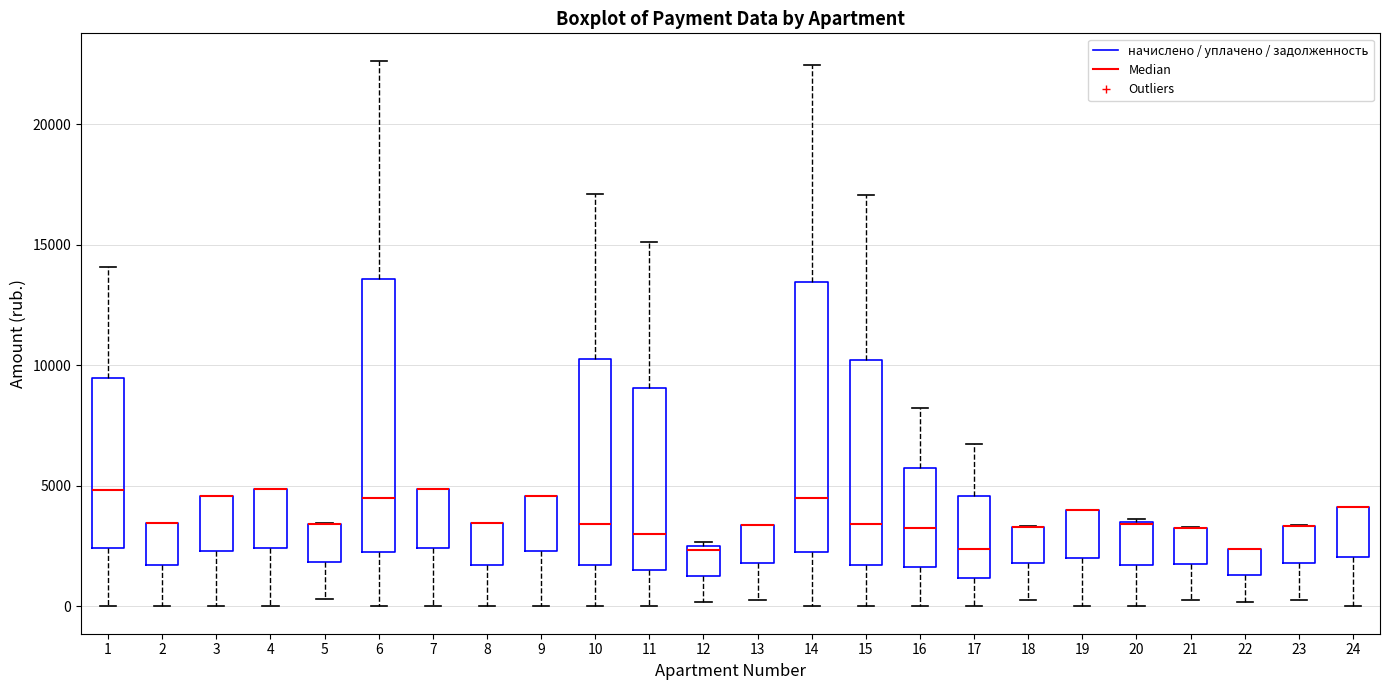

Reading left to right, transcribe this box plot: for each box, give where its median line is, the range the box spans, and where its two whiskers end, as read against the y-axis. The values are not printed on the chart, so give them approximately, as read against the axis.

1: median 5000, box 2500 to 9500, whiskers 0 to 14000
2: median 3500 (drawn on the box's upper edge), box 1500 to 3500, whiskers 0 to 3500
3: median 4500 (drawn on the box's upper edge), box 2500 to 4500, whiskers 0 to 4500
4: median 5000 (drawn on the box's upper edge), box 2500 to 5000, whiskers 0 to 5000
5: median 3500 (drawn on the box's upper edge), box 2000 to 3500, whiskers 500 to 3500
6: median 4500, box 2500 to 13500, whiskers 0 to 22500
7: median 5000 (drawn on the box's upper edge), box 2500 to 5000, whiskers 0 to 5000
8: median 3500 (drawn on the box's upper edge), box 1500 to 3500, whiskers 0 to 3500
9: median 4500 (drawn on the box's upper edge), box 2500 to 4500, whiskers 0 to 4500
10: median 3500, box 1500 to 10500, whiskers 0 to 17000
11: median 3000, box 1500 to 9000, whiskers 0 to 15000
12: median 2500 (just below the box's upper edge), box 1500 to 2500, whiskers 0 to 2500 (just above the box's upper edge)
13: median 3500 (drawn on the box's upper edge), box 2000 to 3500, whiskers 500 to 3500
14: median 4500, box 2000 to 13500, whiskers 0 to 22500
15: median 3500, box 1500 to 10000, whiskers 0 to 17000
16: median 3500, box 1500 to 5500, whiskers 0 to 8000
17: median 2500, box 1000 to 4500, whiskers 0 to 6500
18: median 3500 (drawn on the box's upper edge), box 2000 to 3500, whiskers 500 to 3500
19: median 4000 (drawn on the box's upper edge), box 2000 to 4000, whiskers 0 to 4000
20: median 3500, box 1500 to 3500, whiskers 0 to 3500
21: median 3500 (drawn on the box's upper edge), box 2000 to 3500, whiskers 500 to 3500
22: median 2500 (drawn on the box's upper edge), box 1500 to 2500, whiskers 0 to 2500
23: median 3500 (drawn on the box's upper edge), box 2000 to 3500, whiskers 500 to 3500
24: median 4000 (drawn on the box's upper edge), box 2000 to 4000, whiskers 0 to 4000